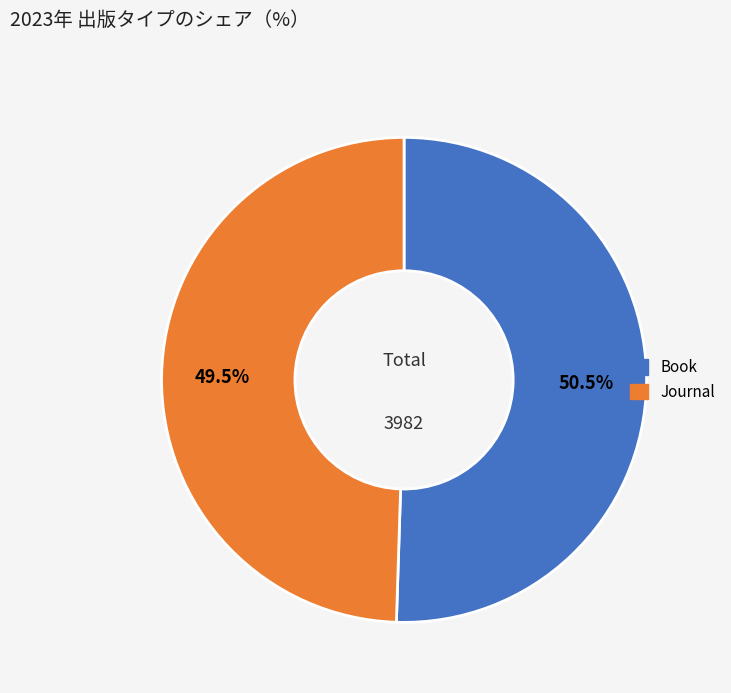

What is the total percentage of Journal and Book?

100.0%